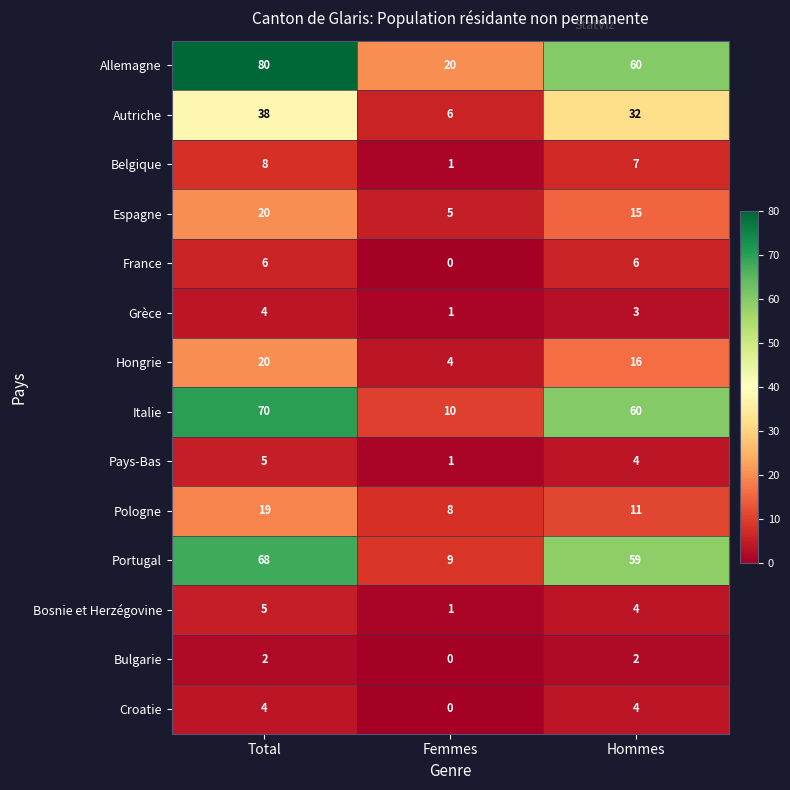

Where does the Pays-Bas series first go above 4?

Total